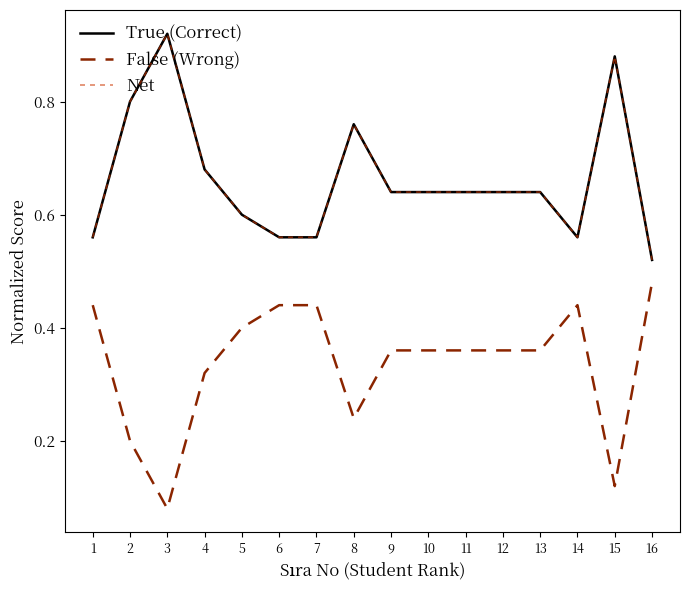

In False (Wrong), how many points are lower than both neighbors (excluding endpoints)?

3